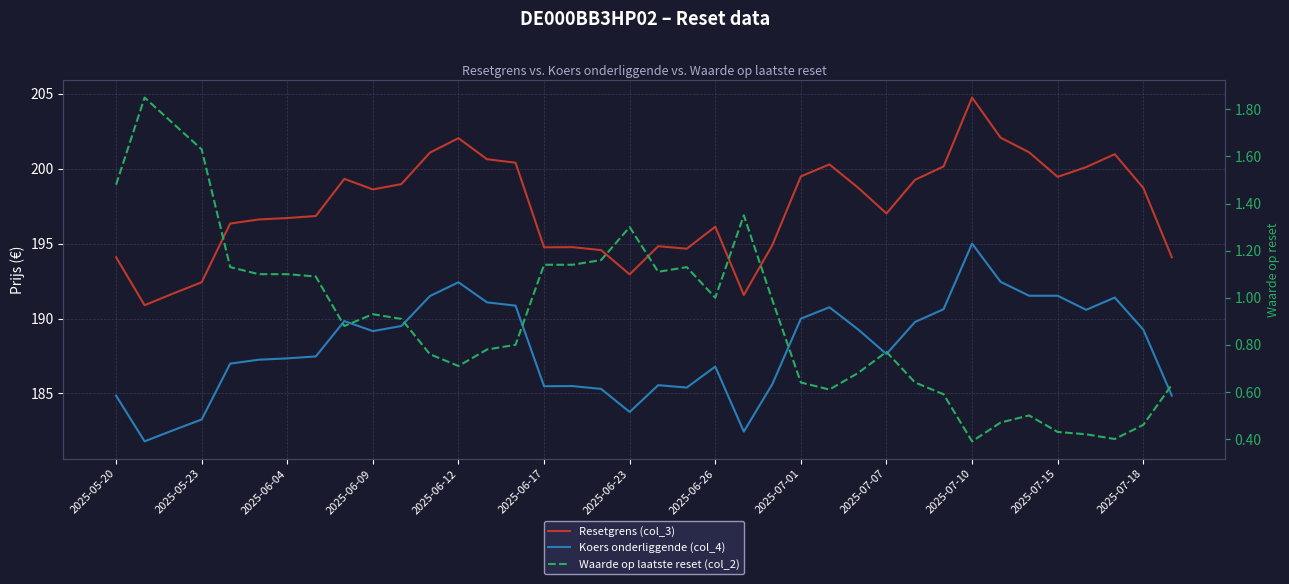

At how many categories does at least one series exceed 159?

38